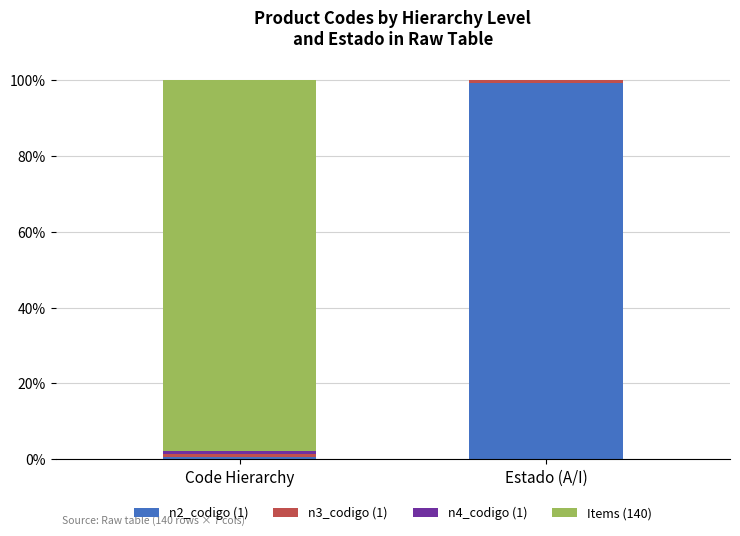

The value of n3_codigo (1) at Code Hierarchy is 0.0. True or false?

False